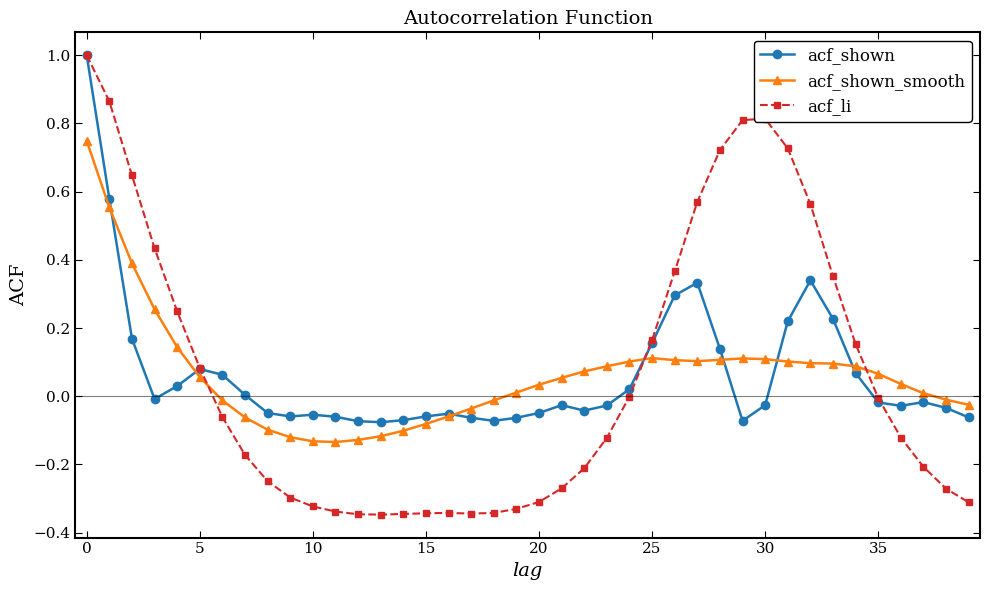

List the series in order of their overall mean, highest first.

acf_shown, acf_shown_smooth, acf_li